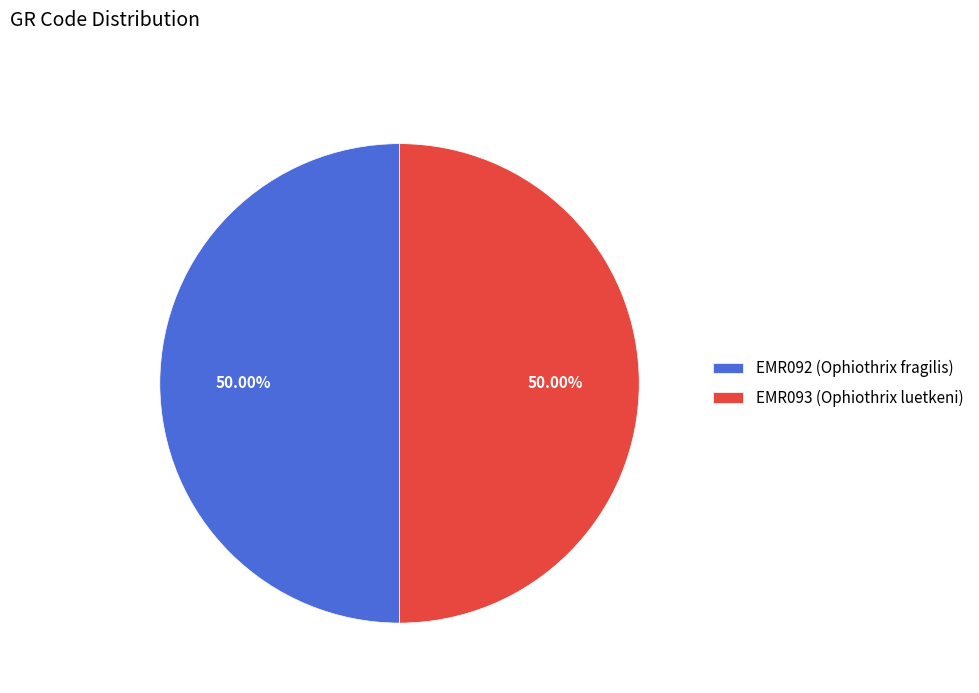

Approximately how many times larger is the value at EMR092 (Ophiothrix fragilis) compared to EMR093 (Ophiothrix luetkeni)?

1.0